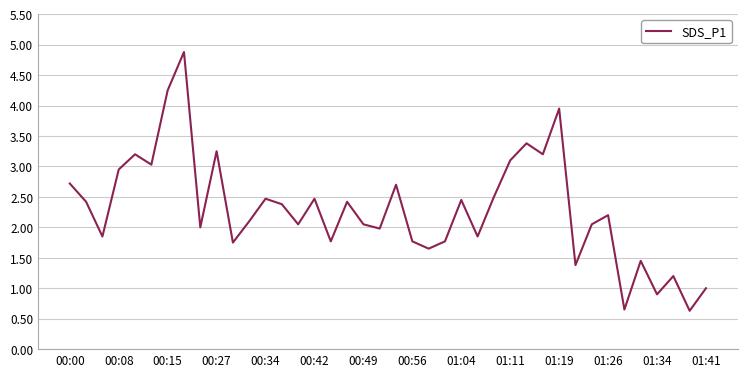

What is the maximum value shown in the chart?

4.9